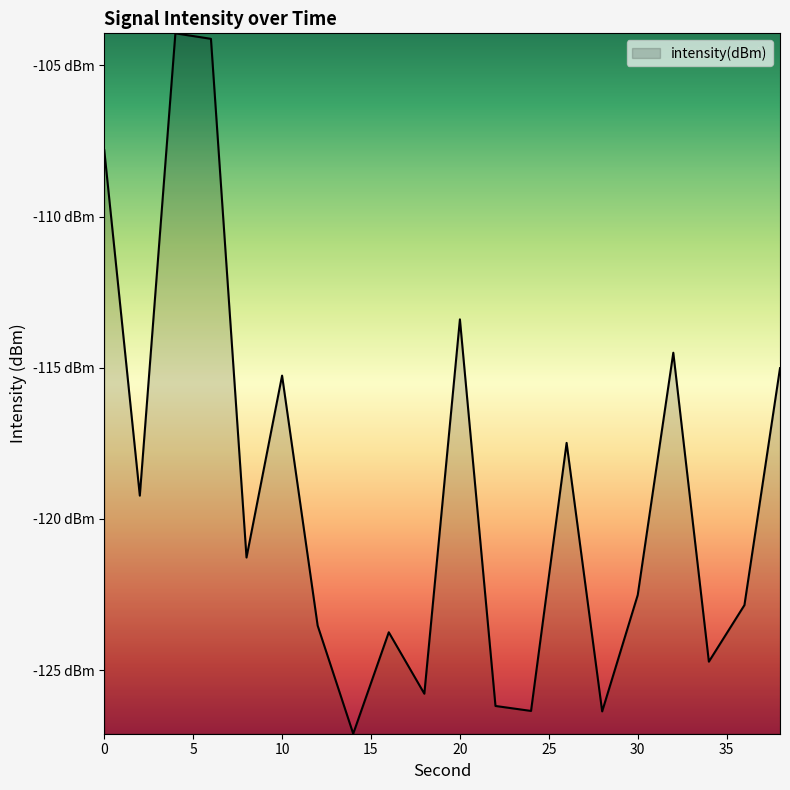

Which label corresponds to the largest value in the chart?

4